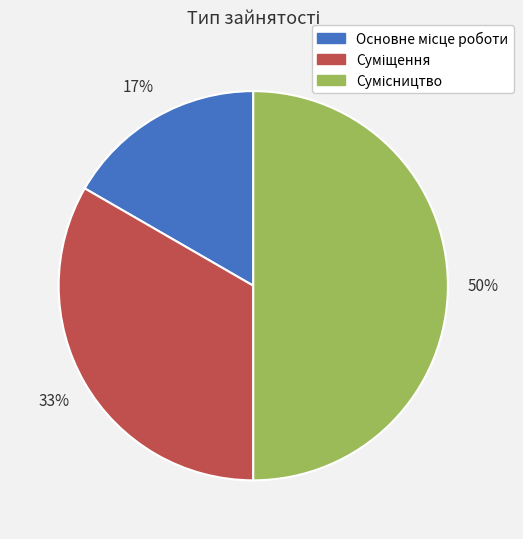

To the nearest percent, what is the average slice percentage?

33%